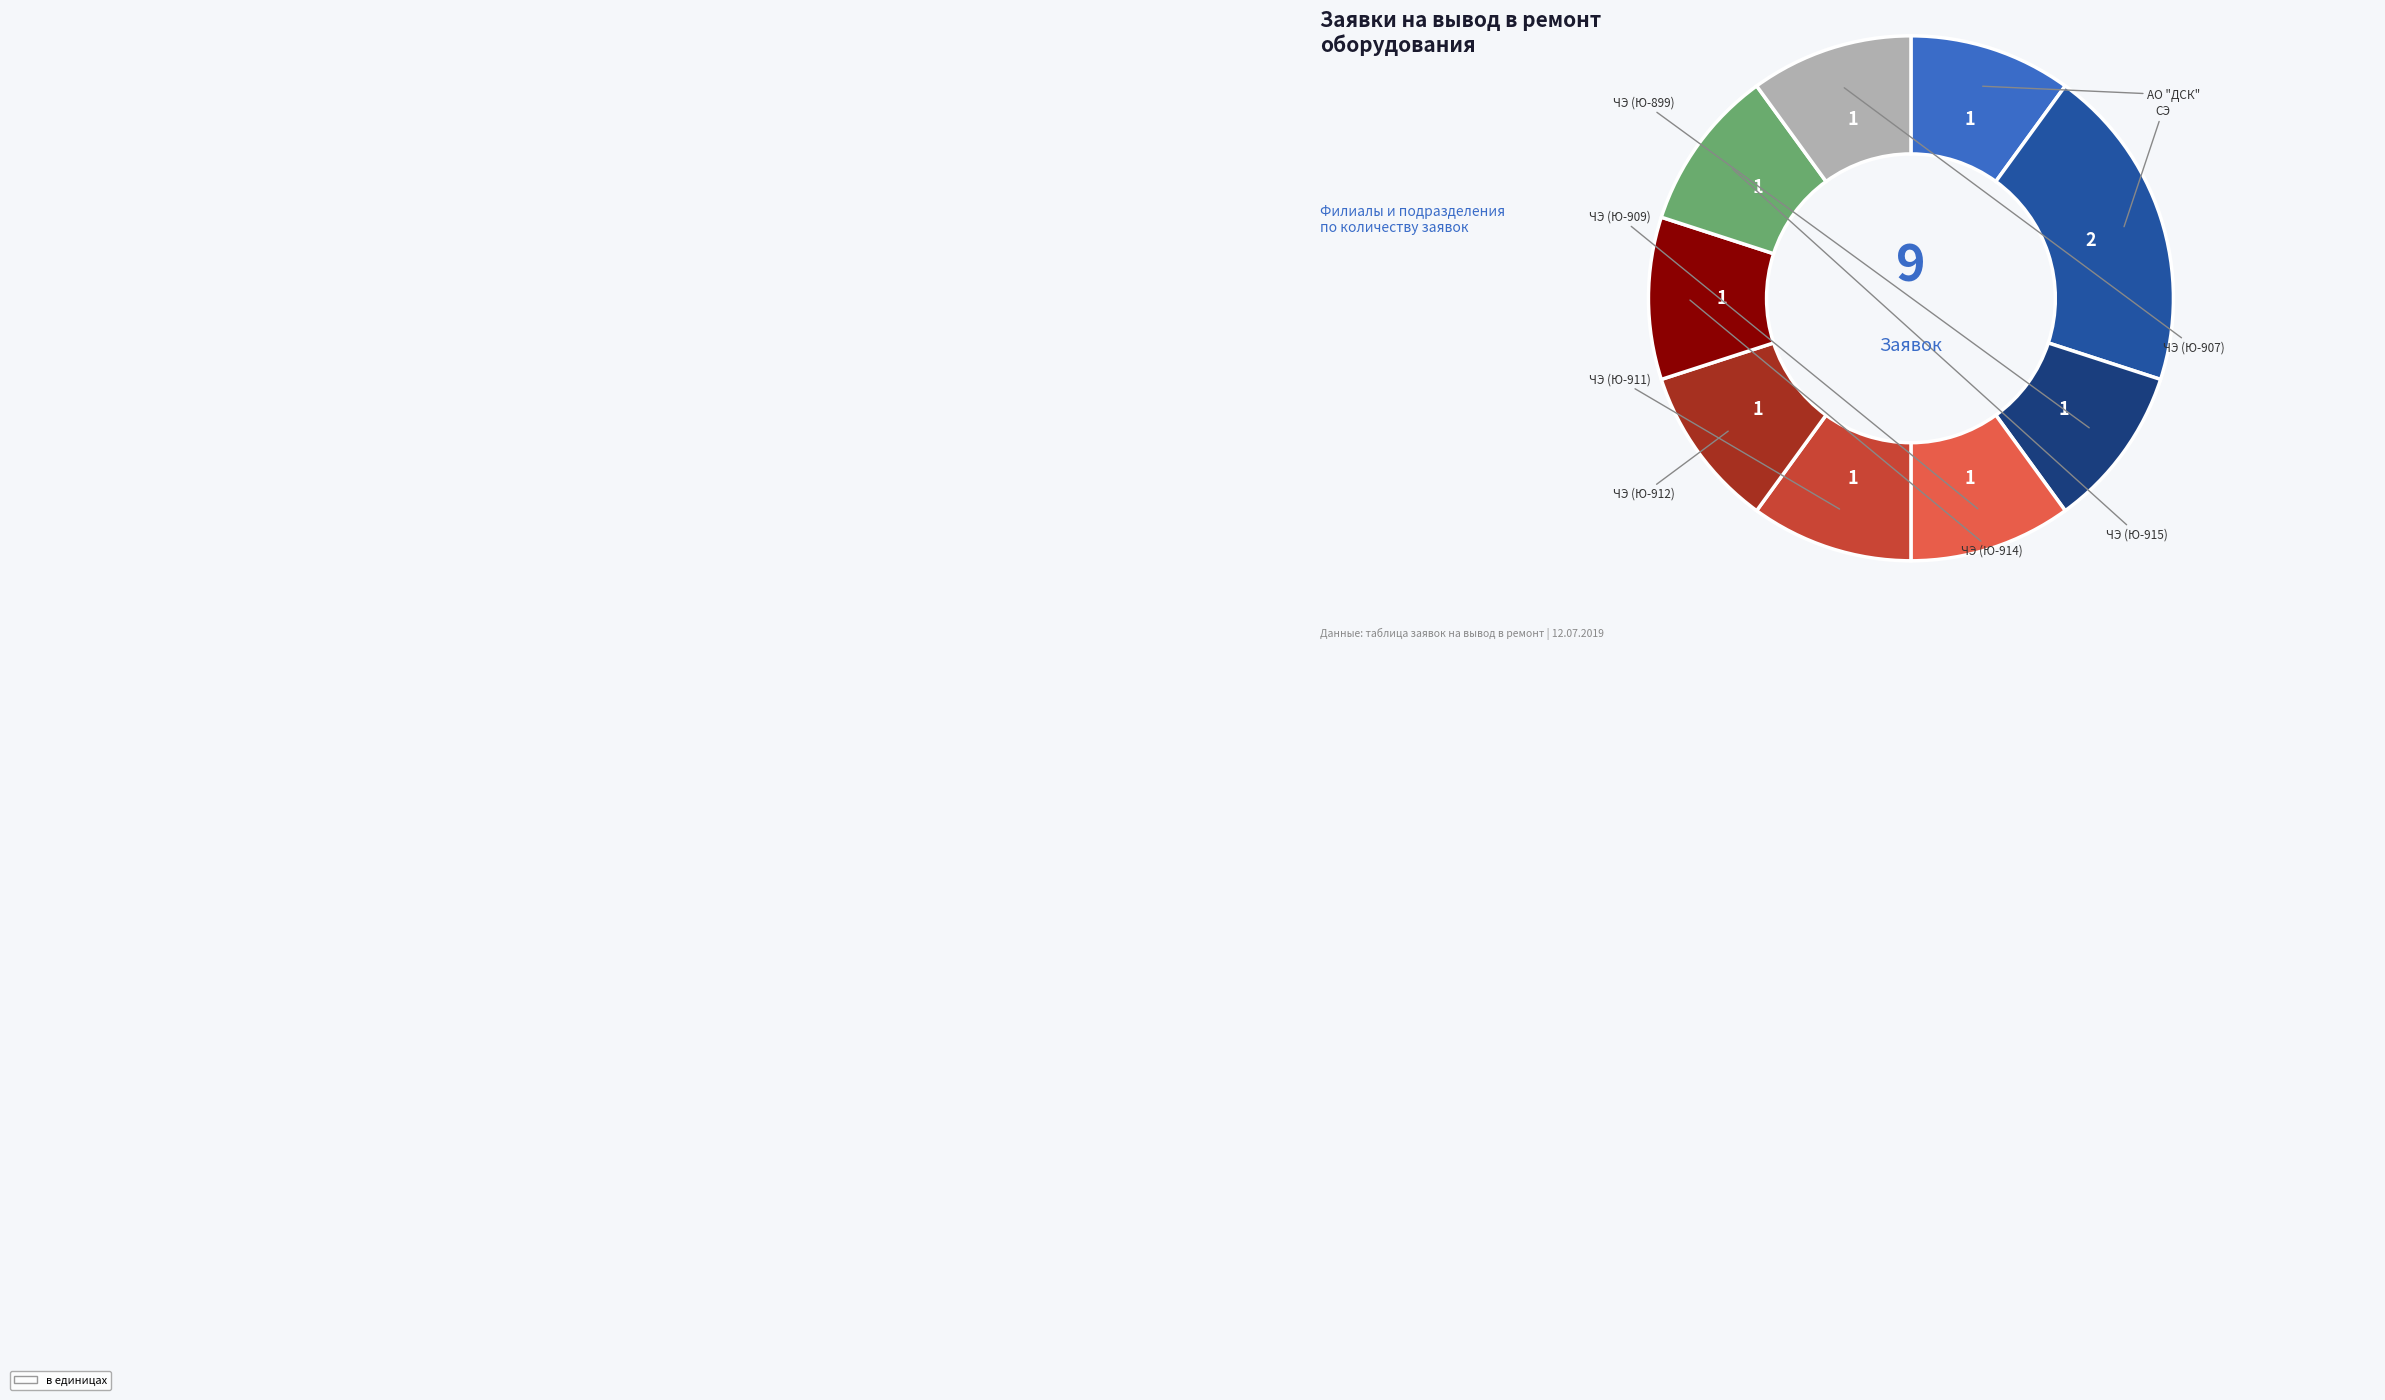

The АО "ДСК" slice represents 24% of the pie. True or false?

False